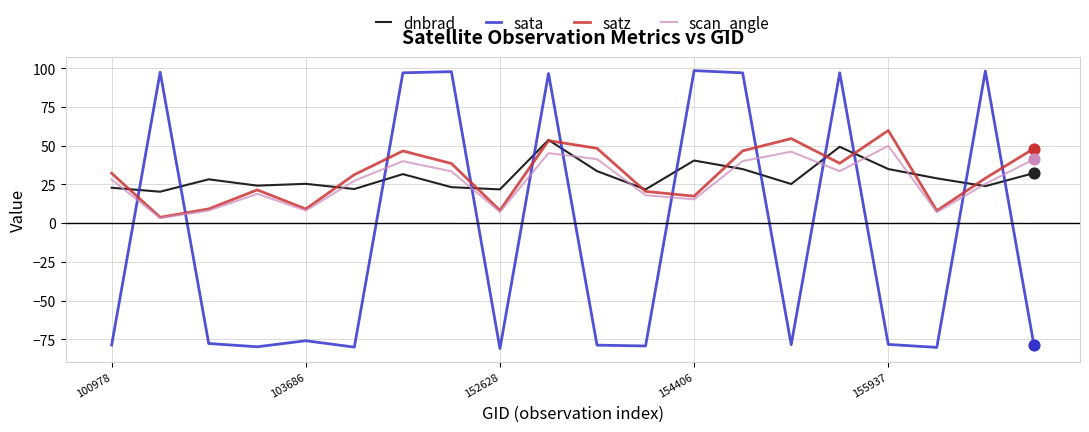

What is the smallest value displayed?

-81.0